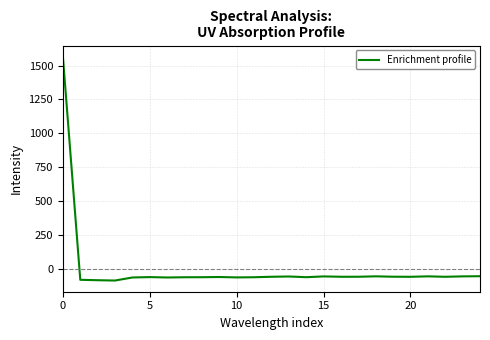

What is the difference between the maximum and minimum values?

1650.7